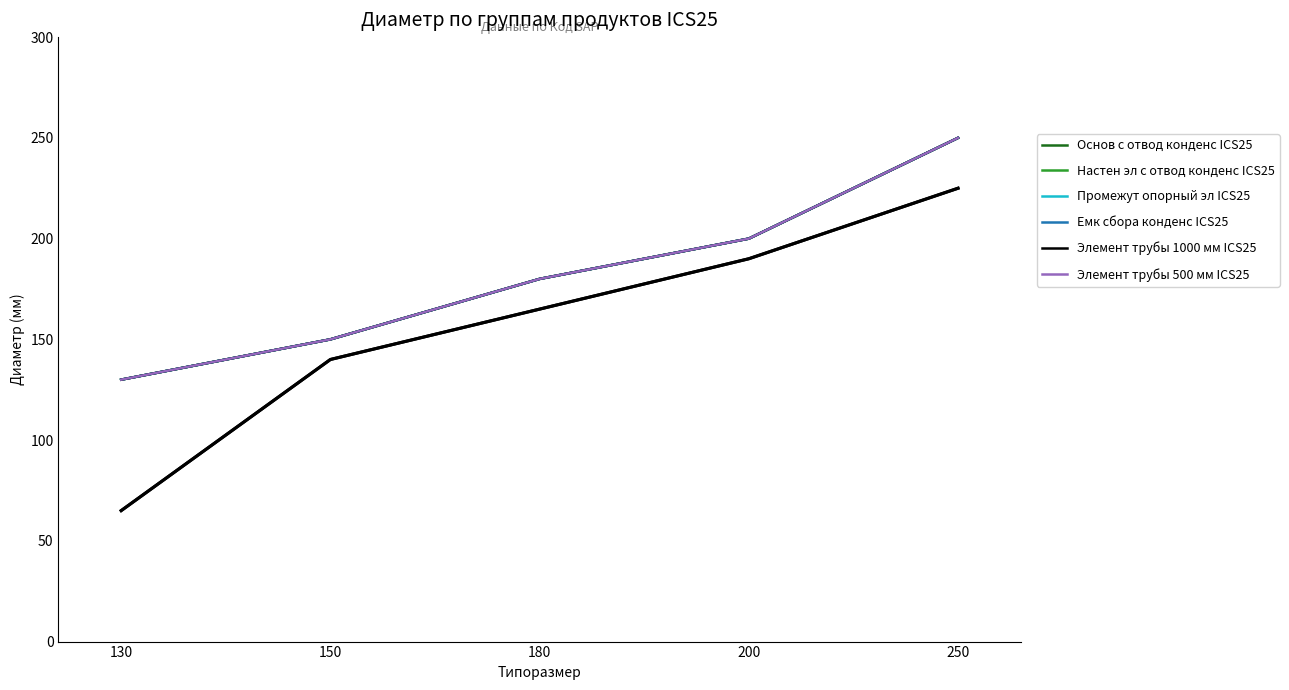

True or false: Емк сбора конденс ICS25 and Элемент трубы 1000 мм ICS25 cross at least once.

False